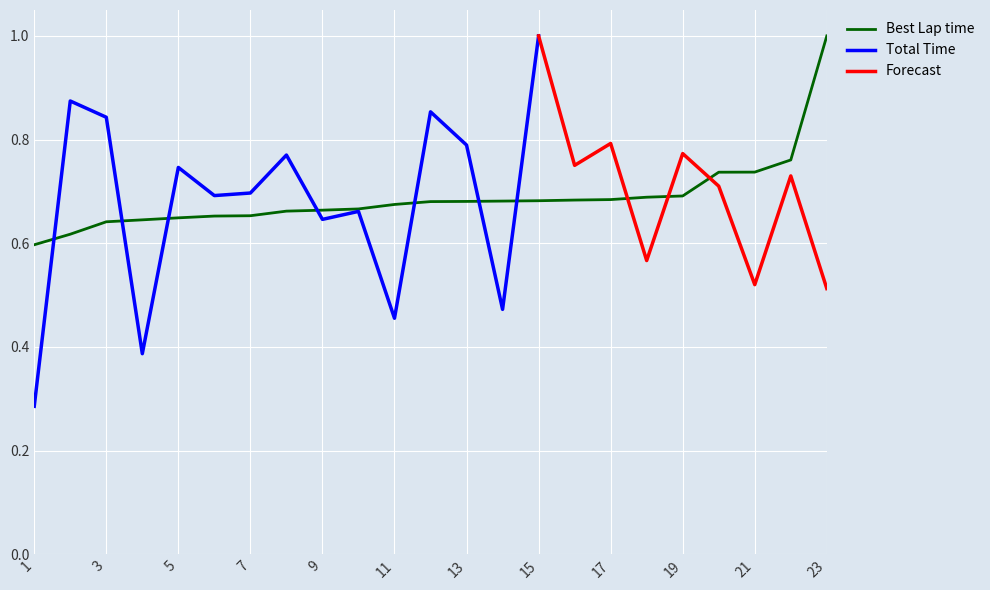

Is it true that the value at 11 is 0.9?

False